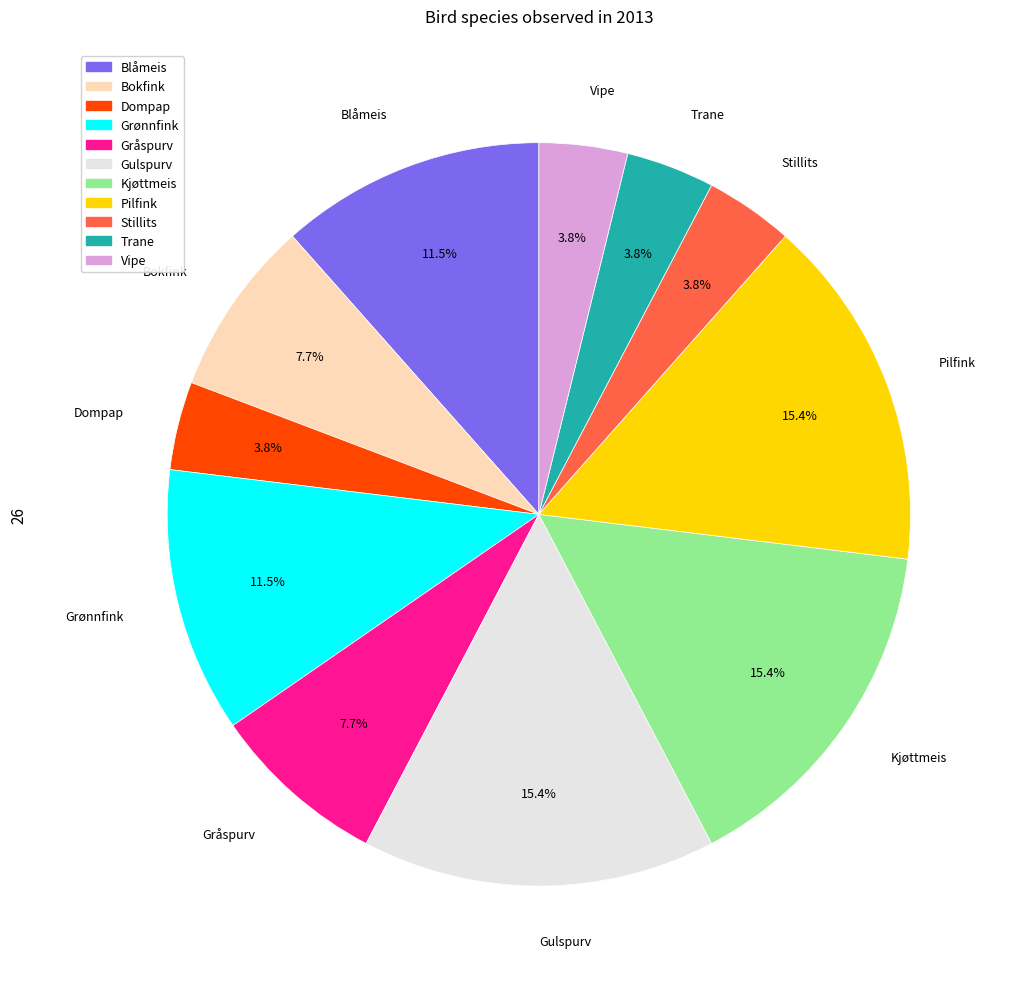

To the nearest percent, what is the average slice percentage?

9%